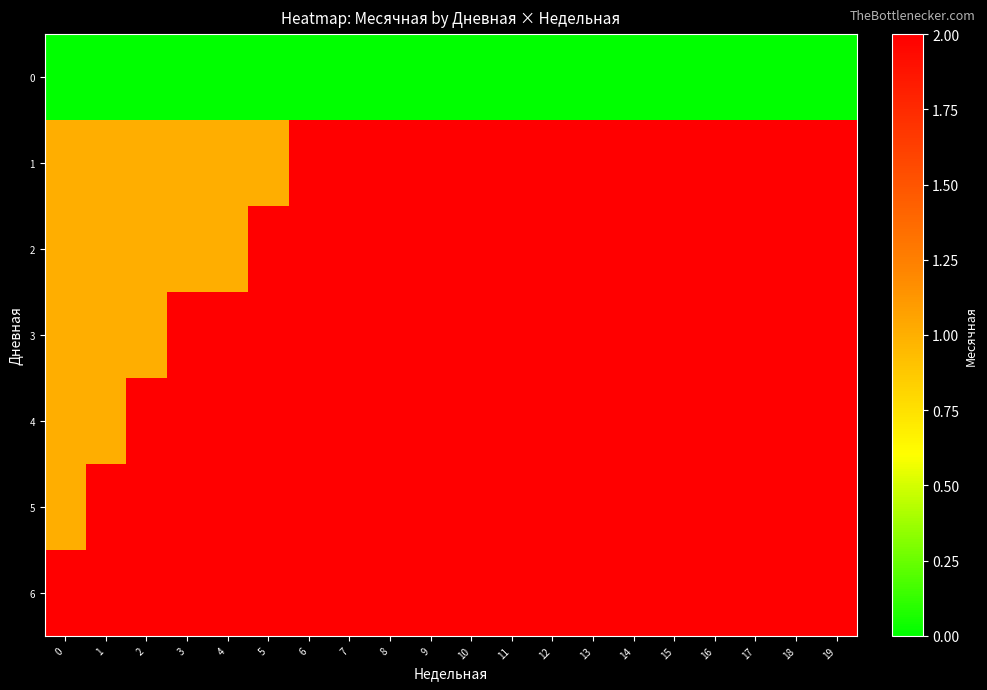

Which series has the largest range (max minus min)?

1